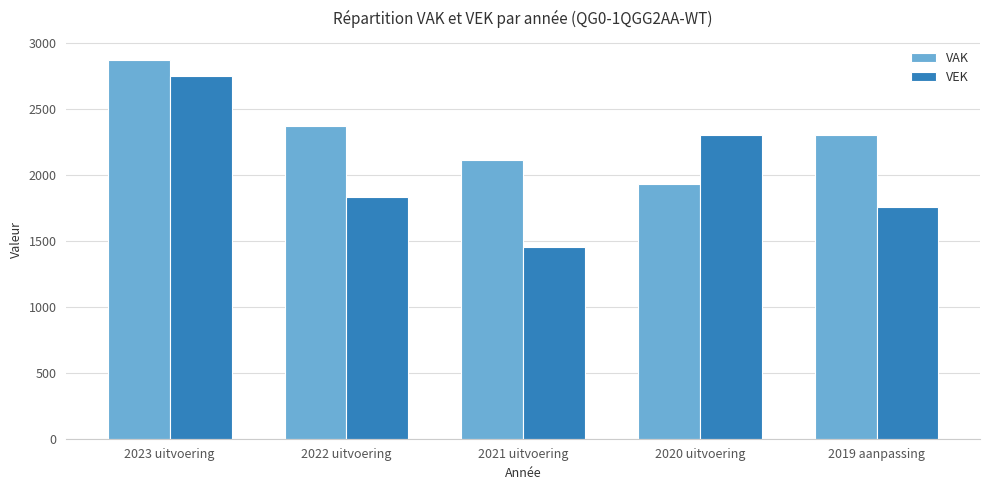

How many bars are there in total?

10